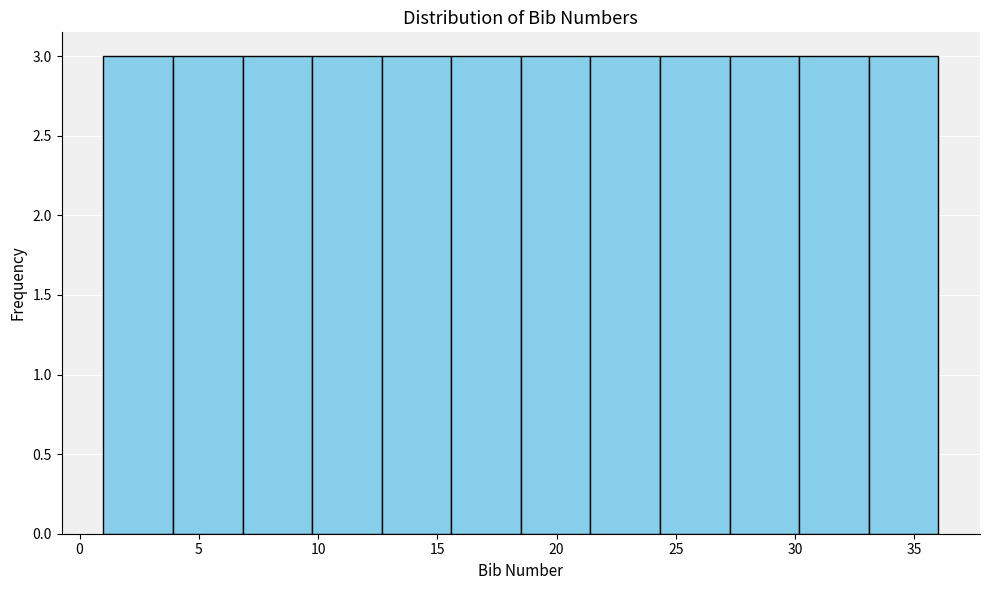

Reading left to right, list every bar in this chart as the range it spans on the x-axis followed by its height. Neither the bar edges nor the heights are printed on the chart, so give them approximately, as read against the axes.

1.0 to 4.0: 3
4.0 to 7.0: 3
7.0 to 10.0: 3
10.0 to 12.5: 3
12.5 to 15.5: 3
15.5 to 18.5: 3
18.5 to 21.5: 3
21.5 to 24.5: 3
24.5 to 27.5: 3
27.5 to 30.0: 3
30.0 to 33.0: 3
33.0 to 36.0: 3